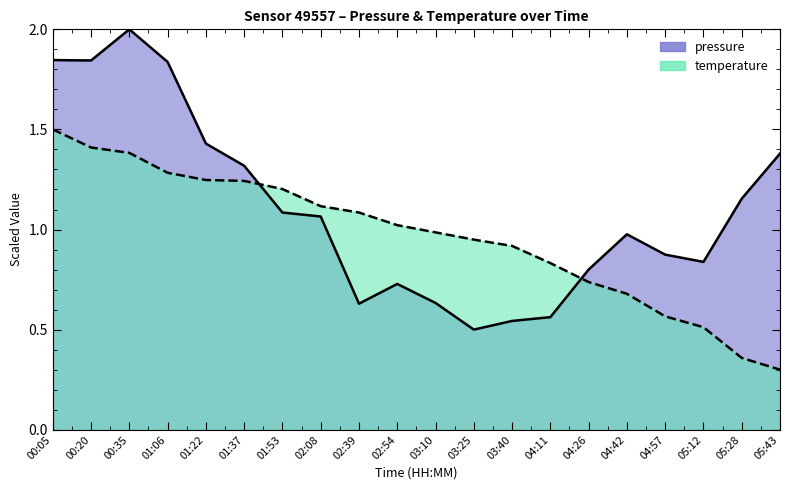

Which series has the largest range (max minus min)?

pressure